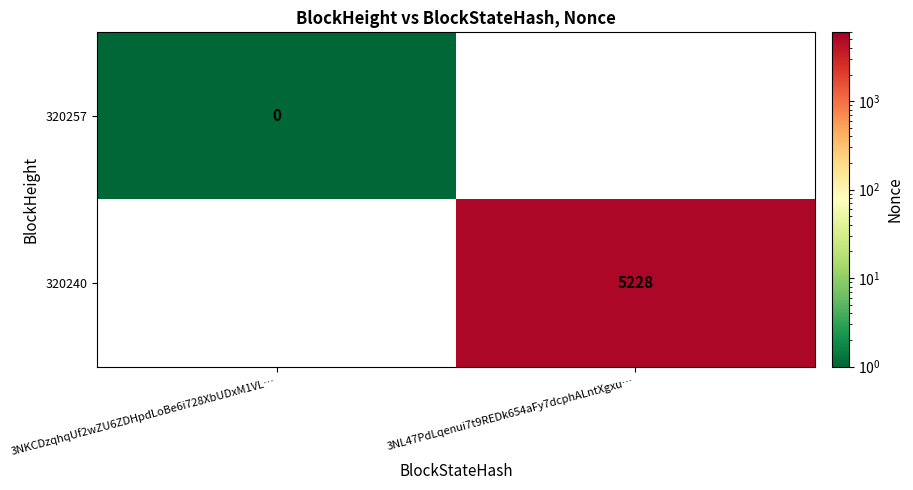

How many data points does each series have?

2